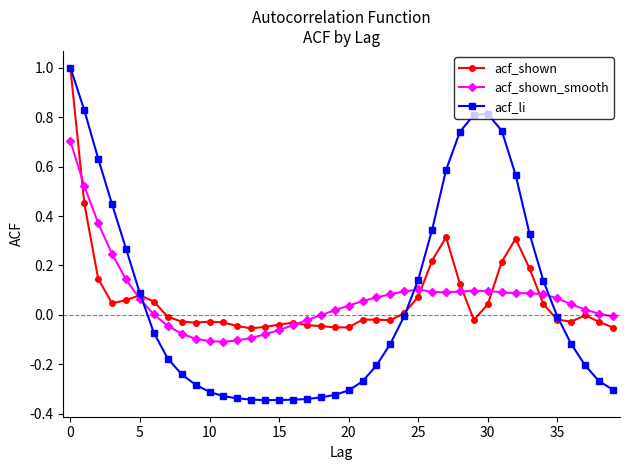

Which series has the largest range (max minus min)?

acf_li